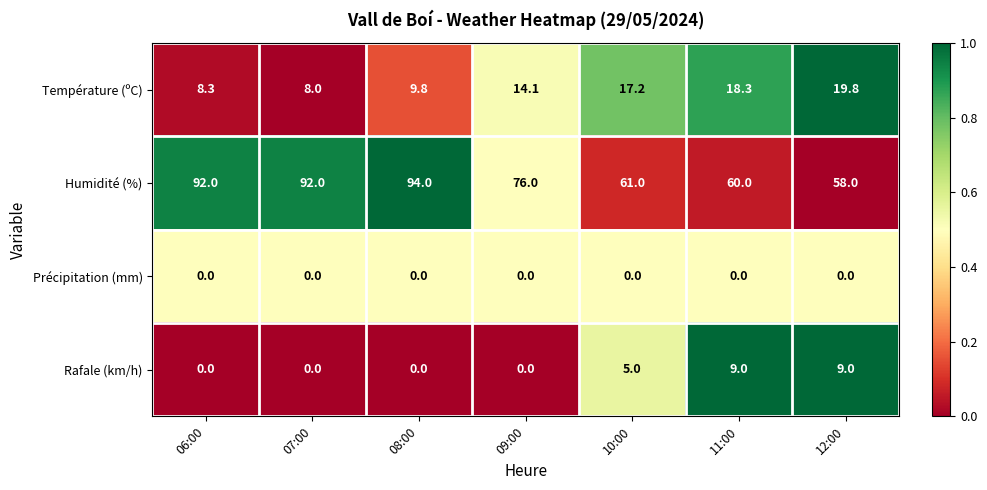

What is the difference between the Rafale (km/h) values at 09:00 and 11:00?

9.0